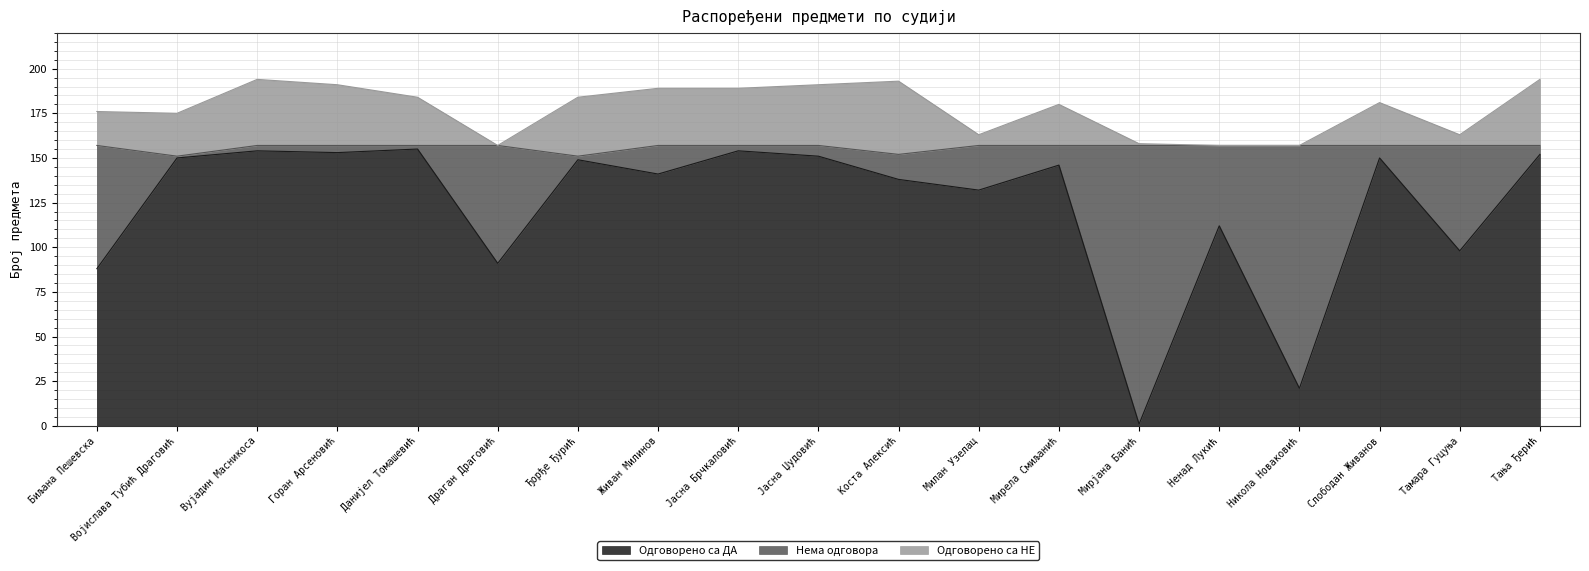

The Одговорено са ДА series shows 146 at Мирела Смиљанић. True or false?

True